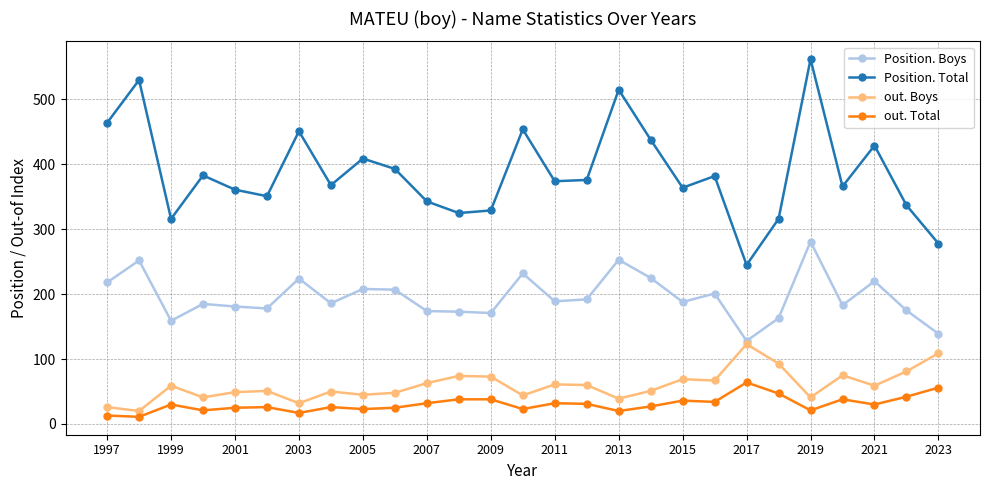

Which series has the widest spread of values?

Position. Total